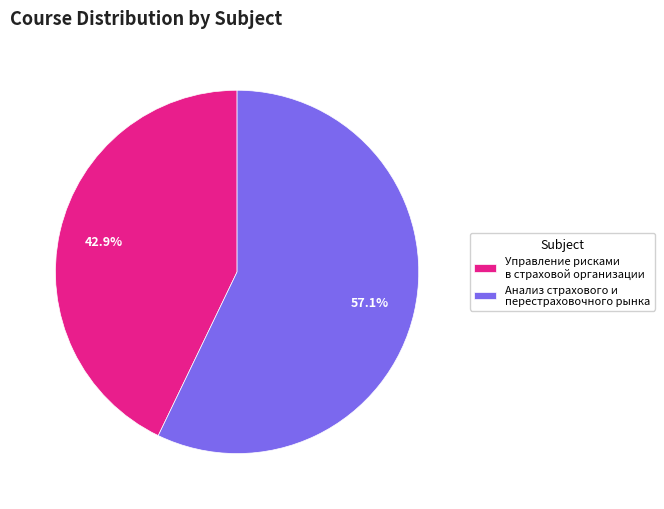

How much of the chart is everything except Управление рисками в страховой организации?

57.1%